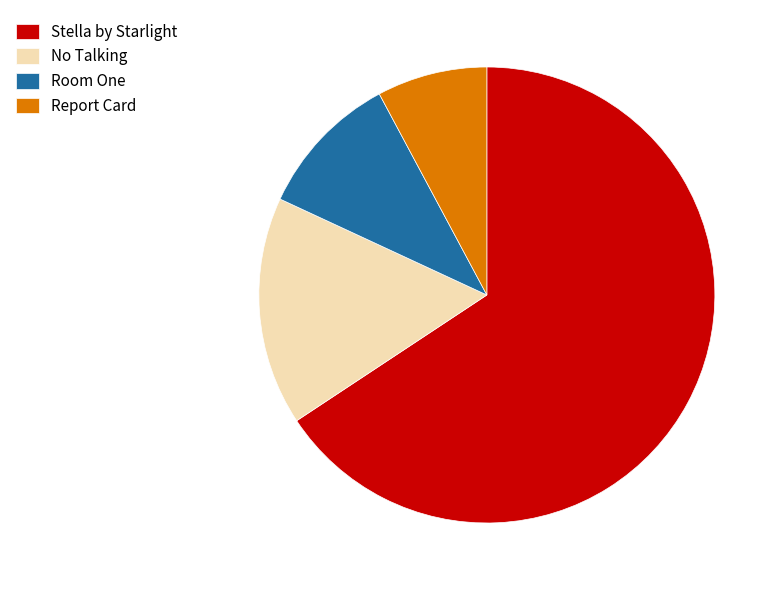

The No Talking slice represents 16% of the pie. True or false?

True